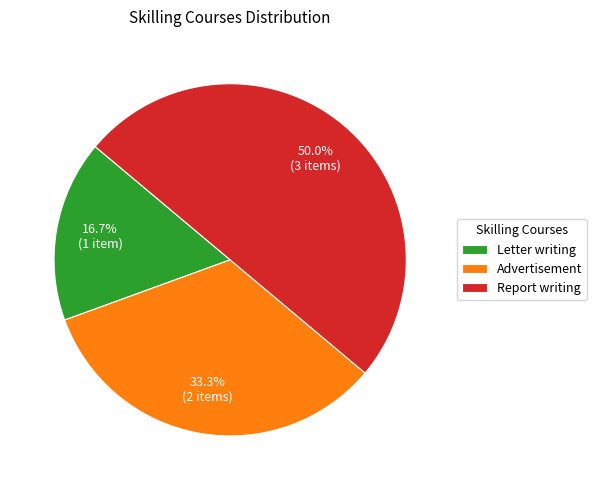

How many slices are in this pie chart?

3